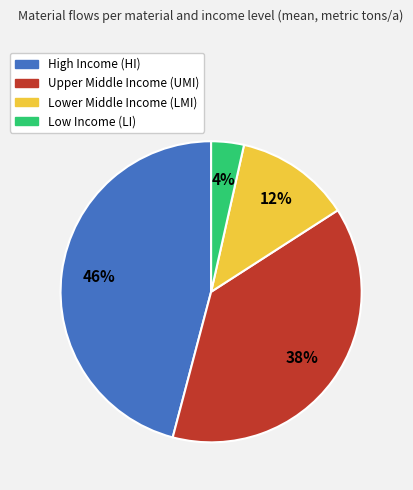

To the nearest percent, what is the difference between the largest and smallest slice percentages?

42%